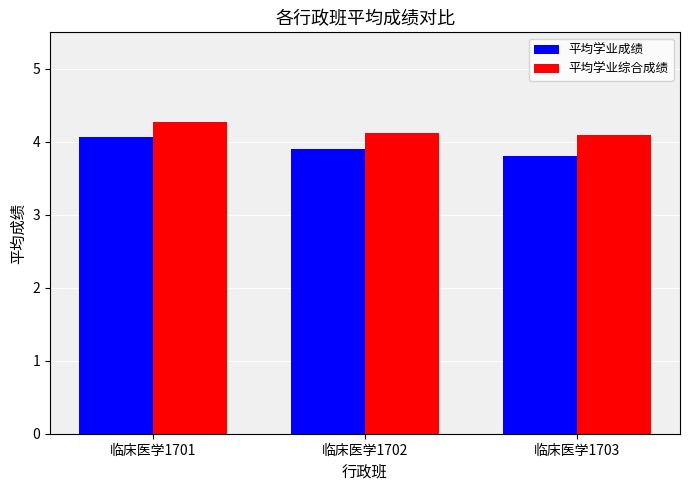

What is the value of the 平均学业成绩 bar at the 3rd from the left?

3.8